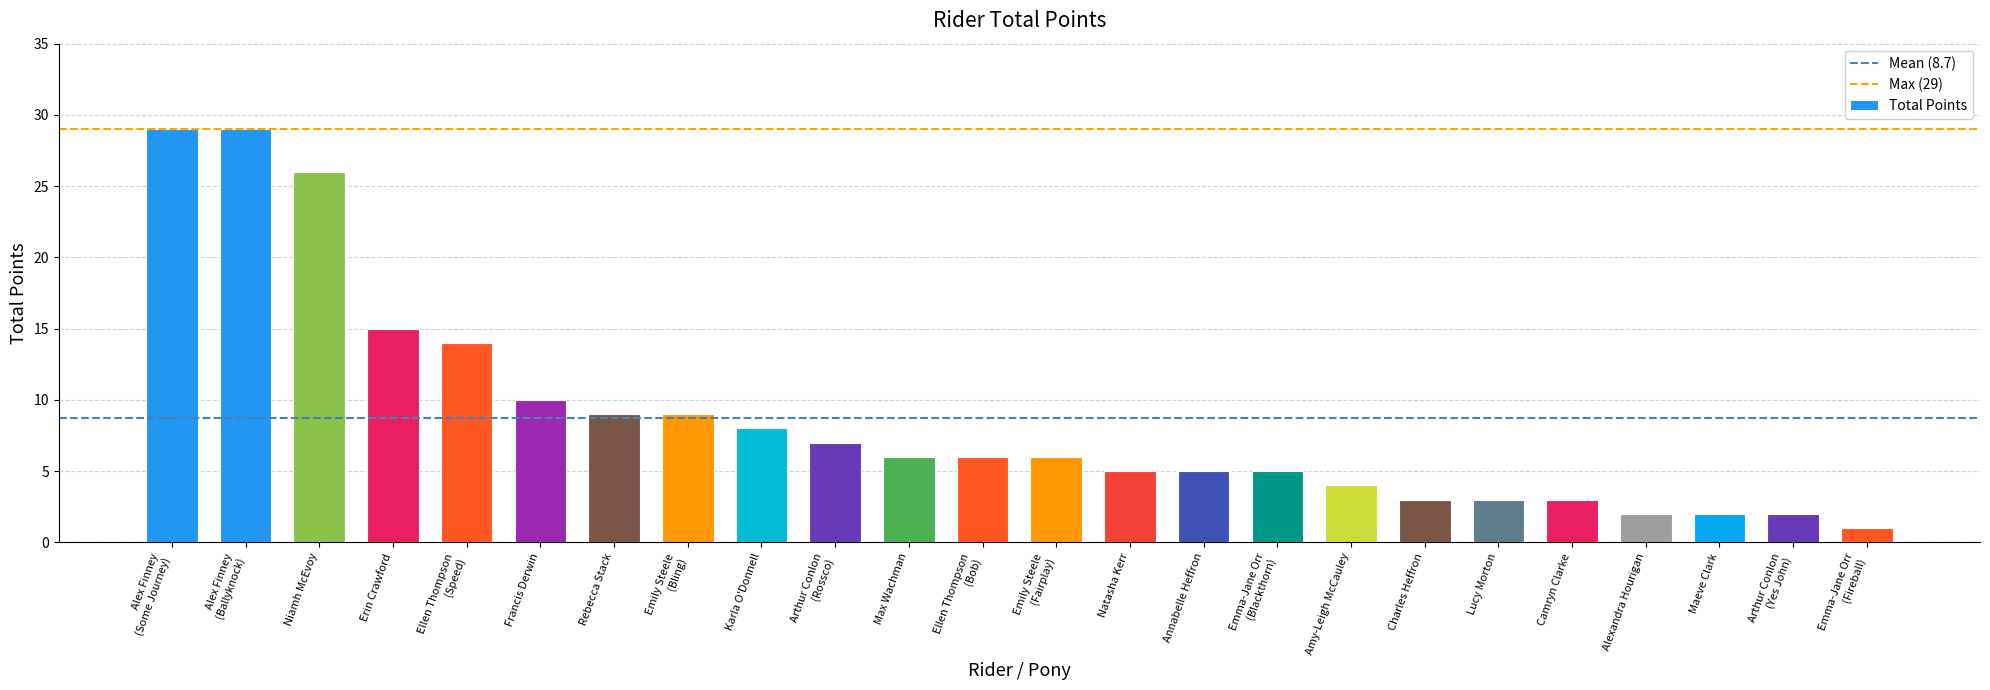

What is the difference between the maximum and second lowest values?

27